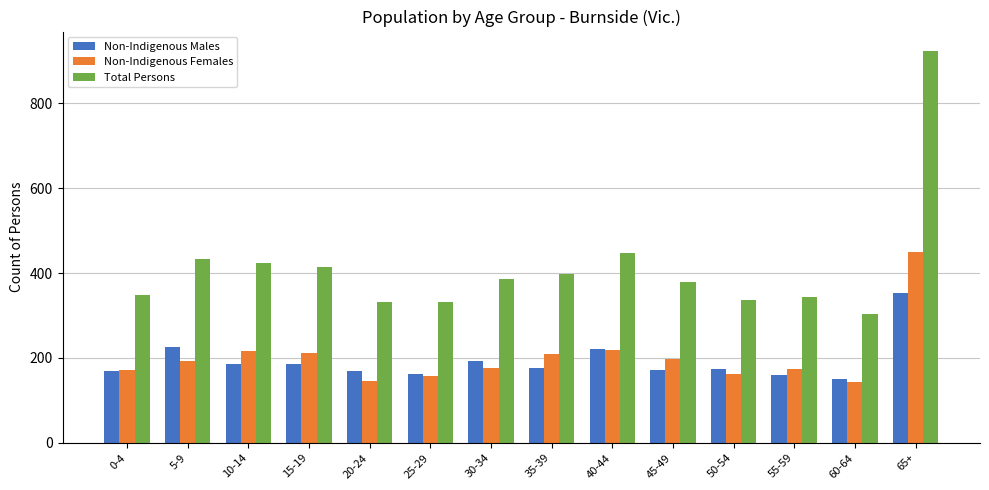

What is the sum of all Total Persons values?

5803